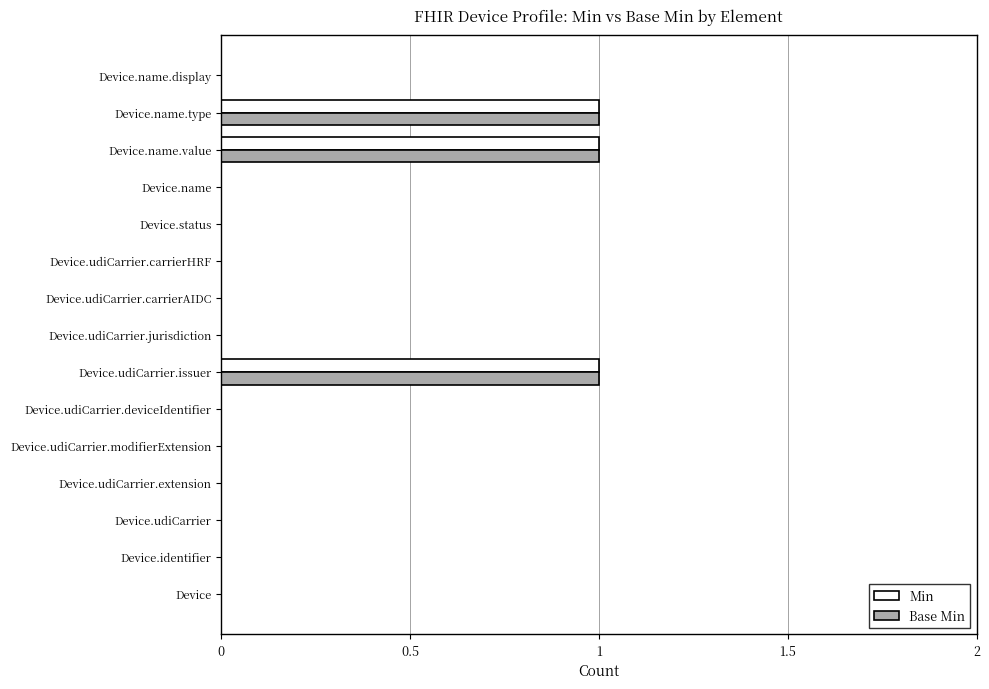

Is it true that Base Min equals 0 at Device.udiCarrier.deviceIdentifier?

True